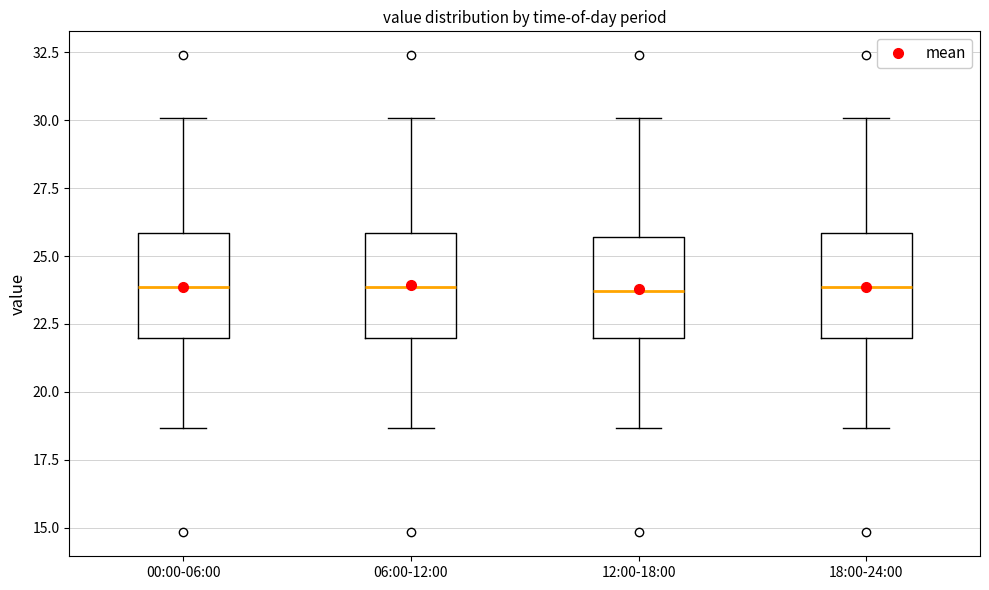

Where does the upper whisker of the box for 00:00-06:00 end on the y-axis? The values are not printed on the chart, so give them approximately, as read against the axis.

30.0